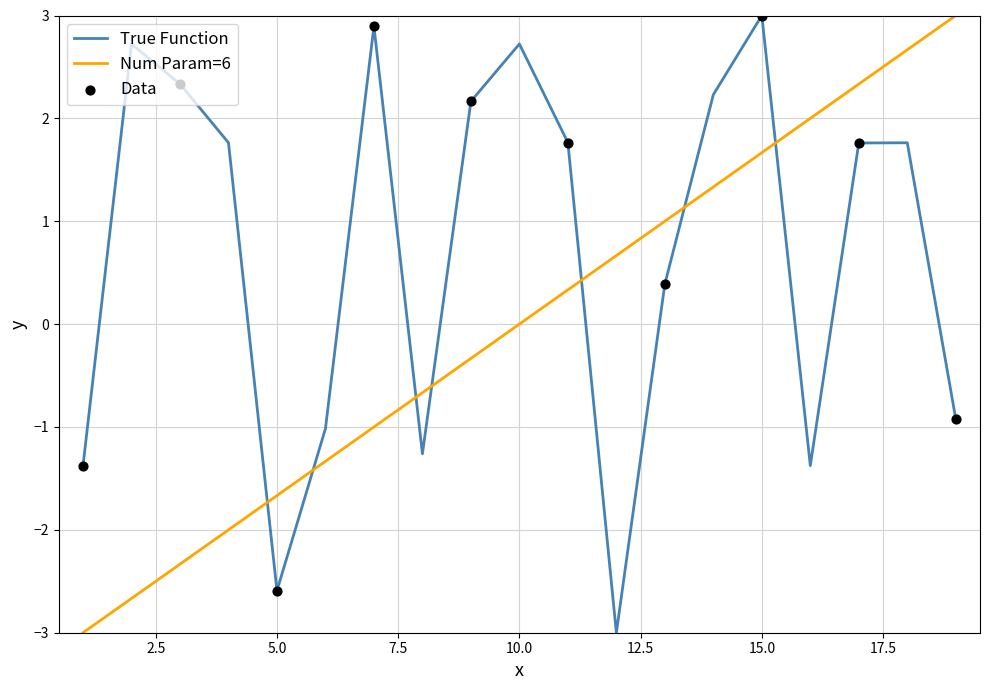

Between 6 and 16, which is larger?

6